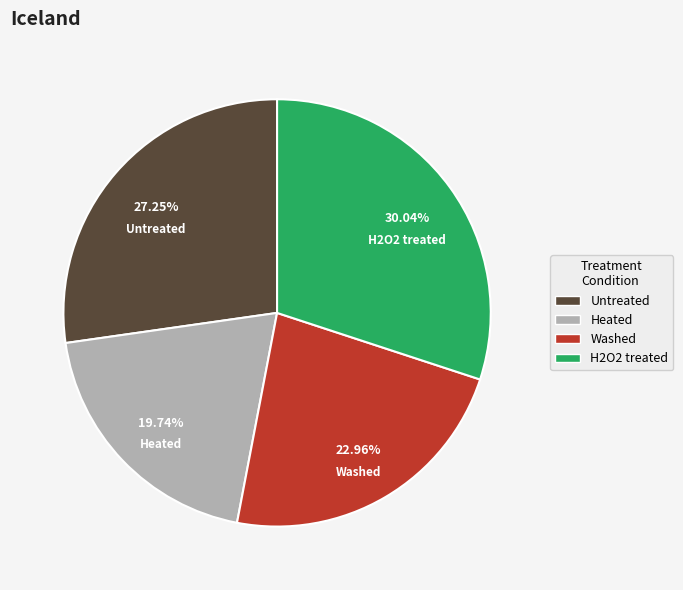

Count the number of slices in the pie.

4